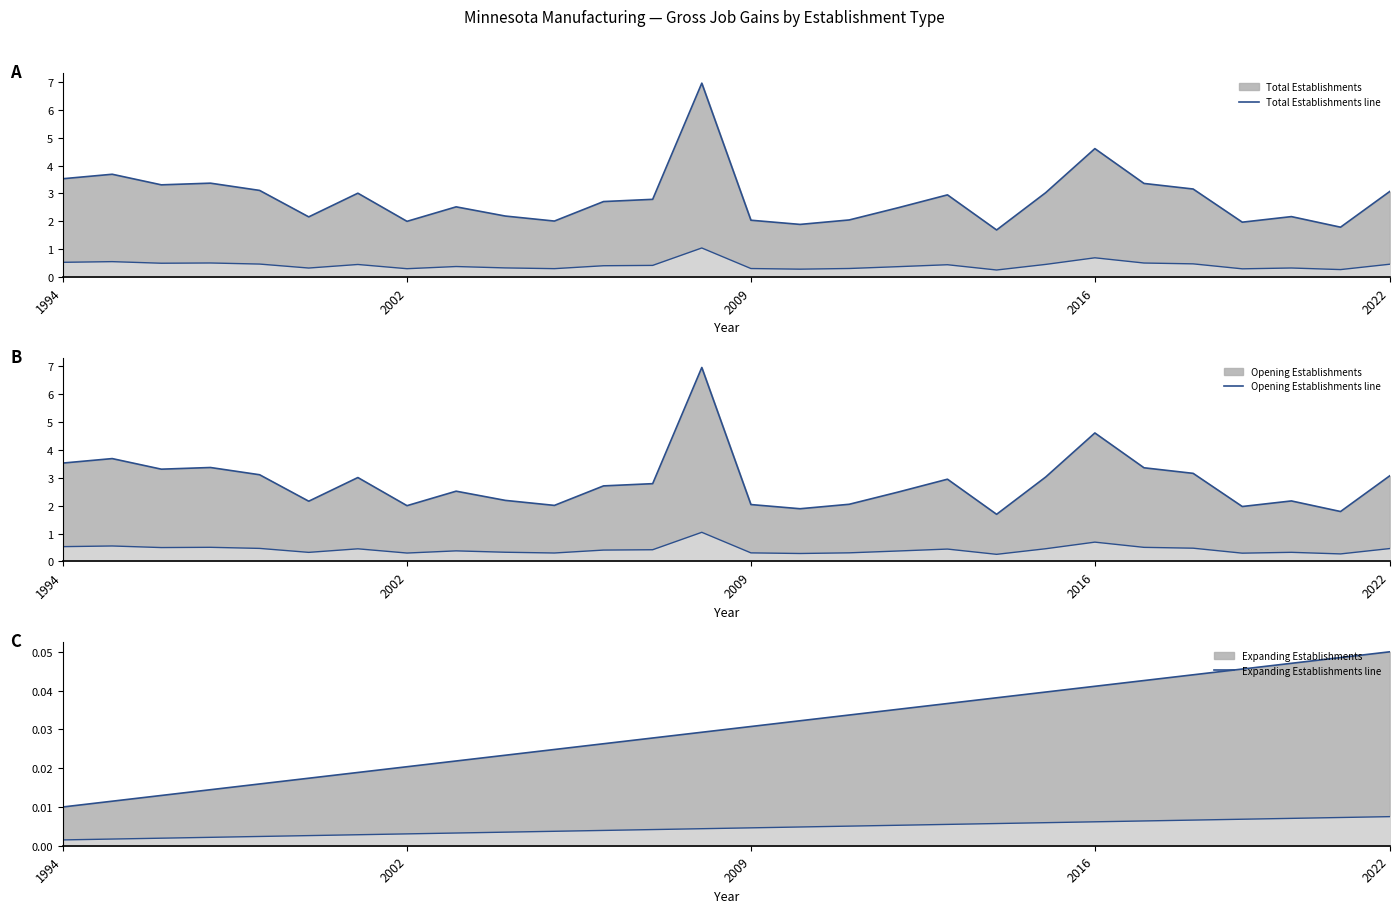

Which has a higher value, 9 or 11?

11